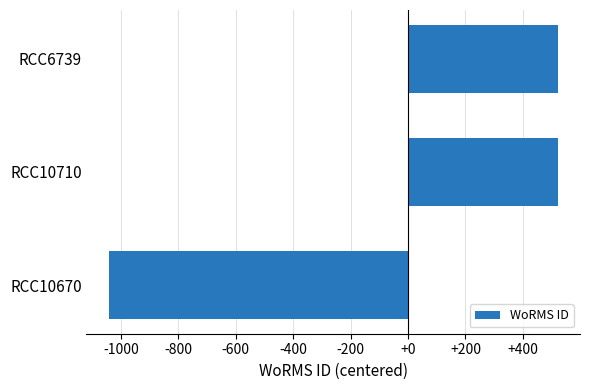

Between RCC10670 and RCC10710, which is larger?

RCC10710